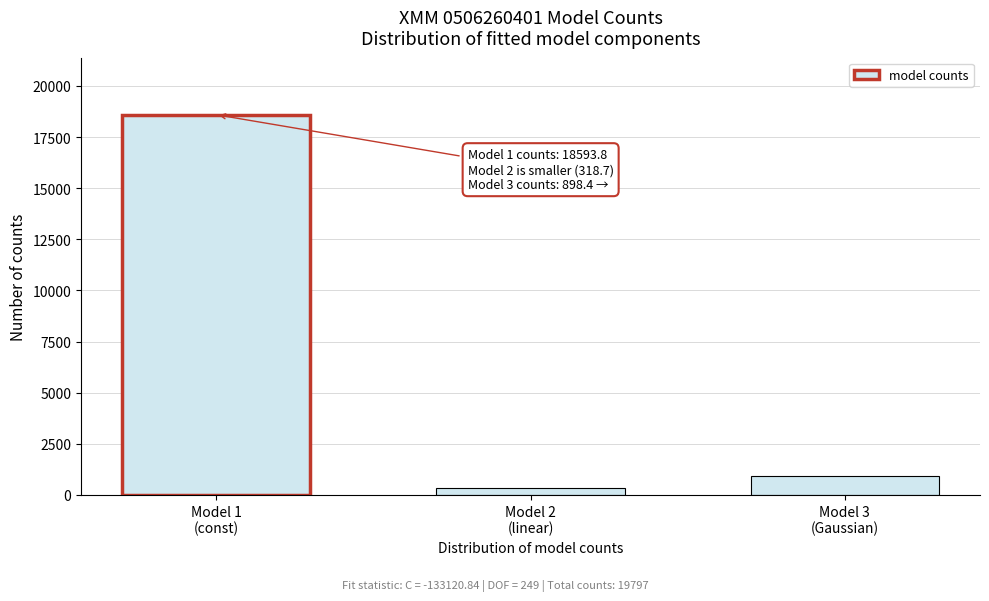

Reading left to right, extract all data points from this chart.

18593.8	318.7	898.4